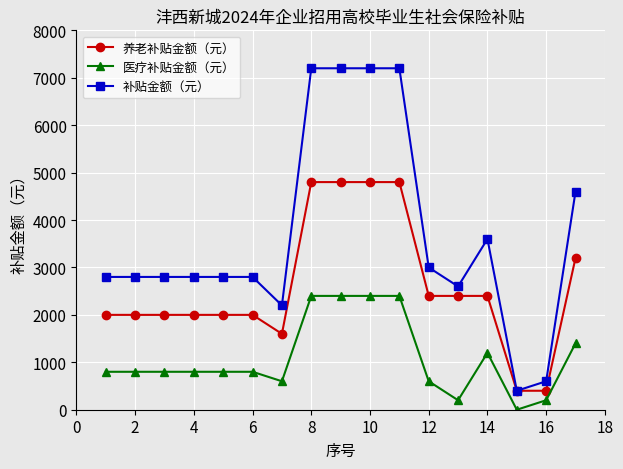

Which series has the widest spread of values?

补贴金额（元）